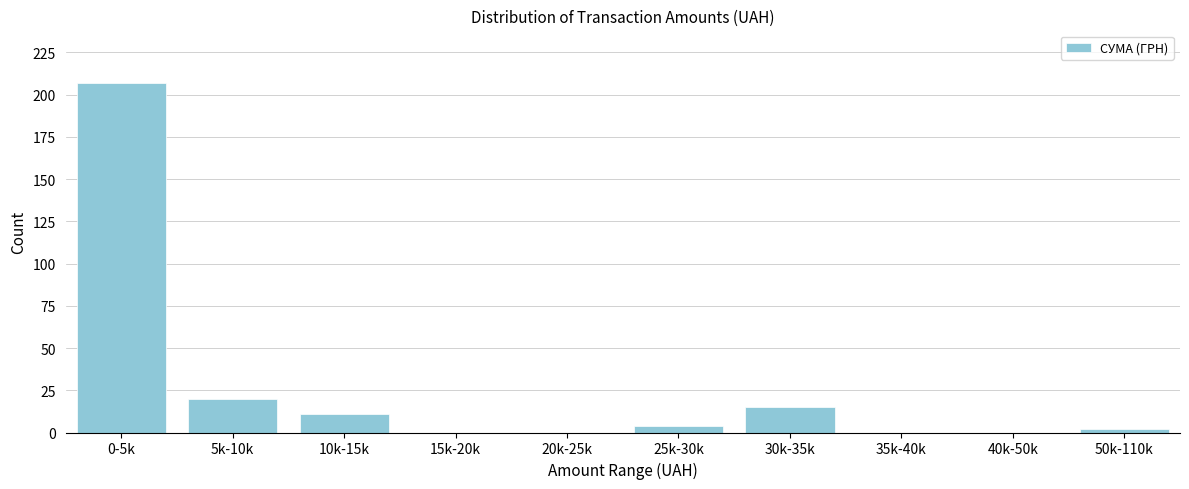

Reading right to left, transcribe all the data shown in this chart.

50k-110k=2	40k-50k=0	35k-40k=0	30k-35k=15	25k-30k=4	20k-25k=0	15k-20k=0	10k-15k=11	5k-10k=20	0-5k=207